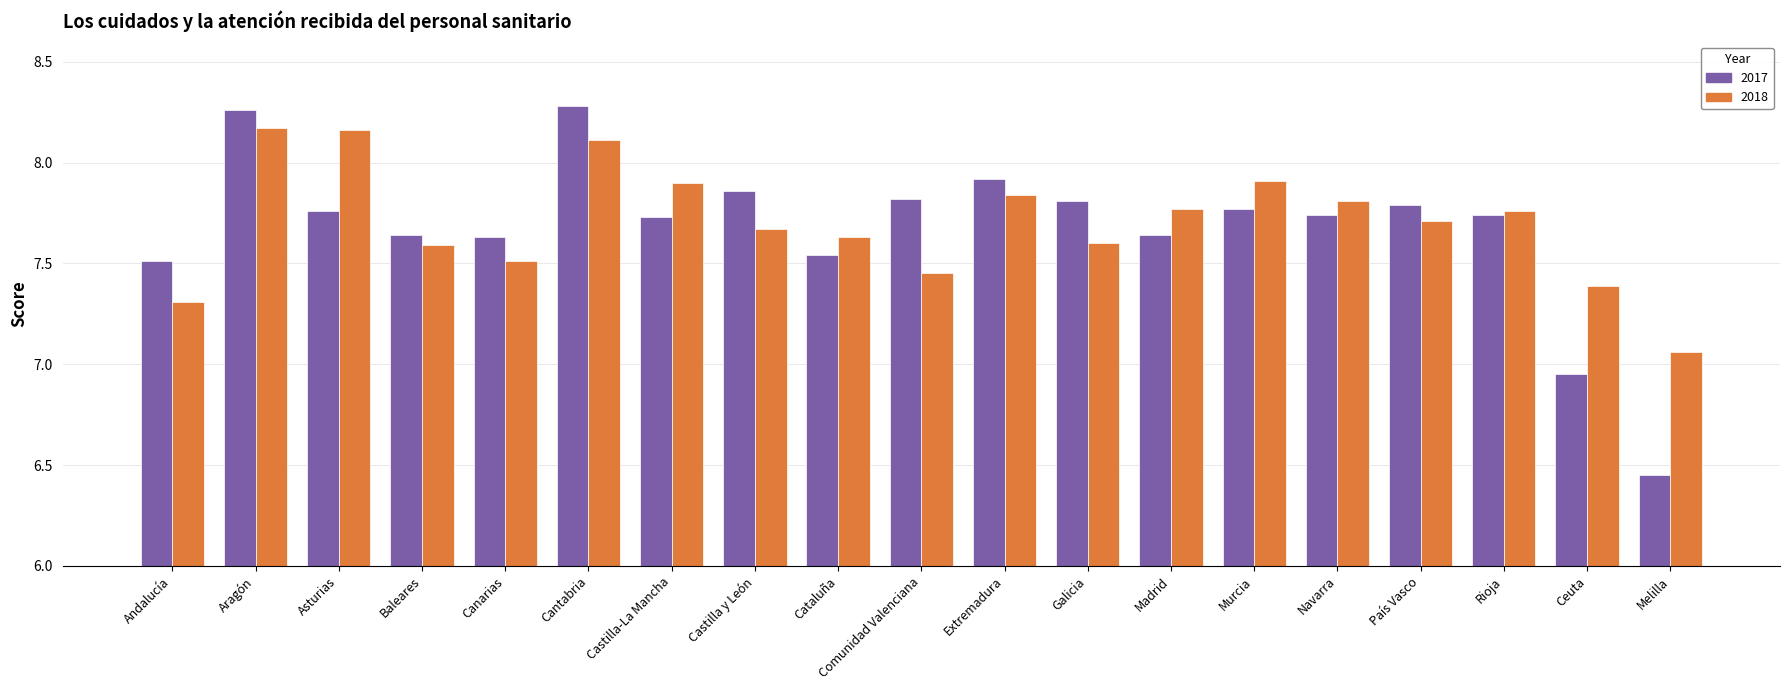

What position from the left is Galicia?

12